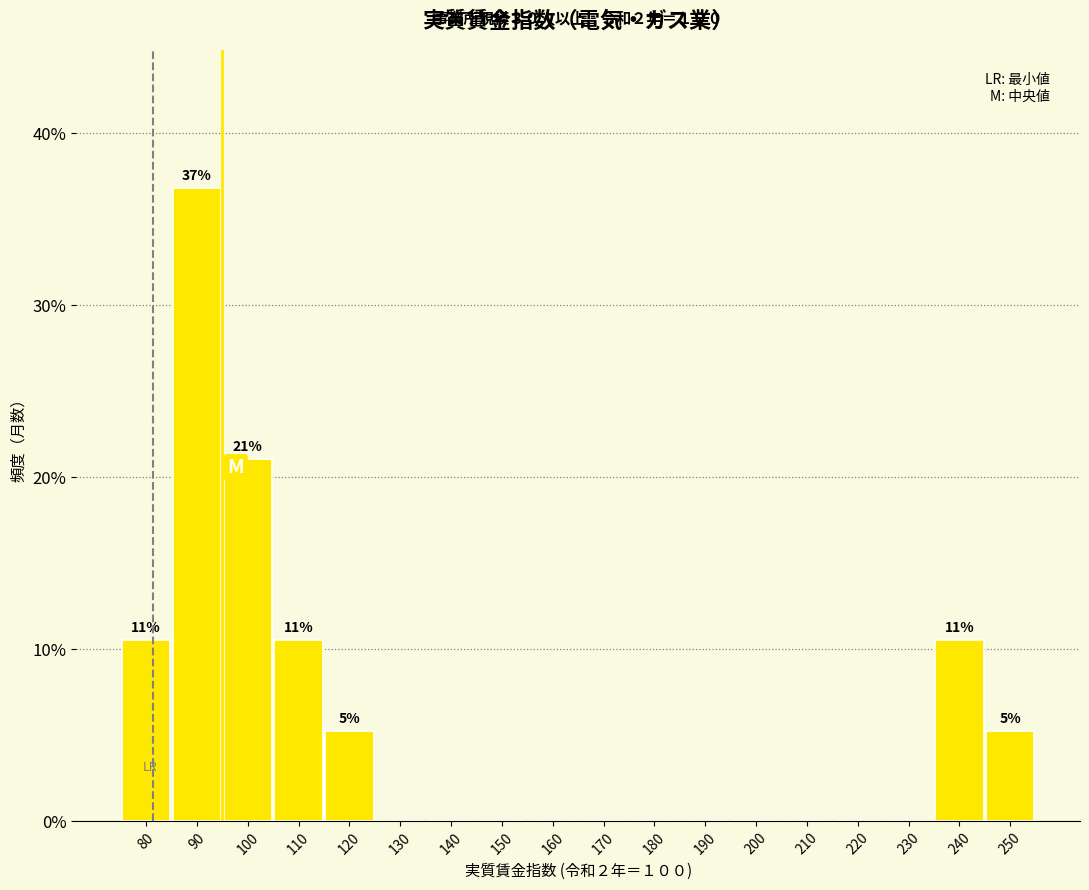

At which label is the value closest to 18?

100